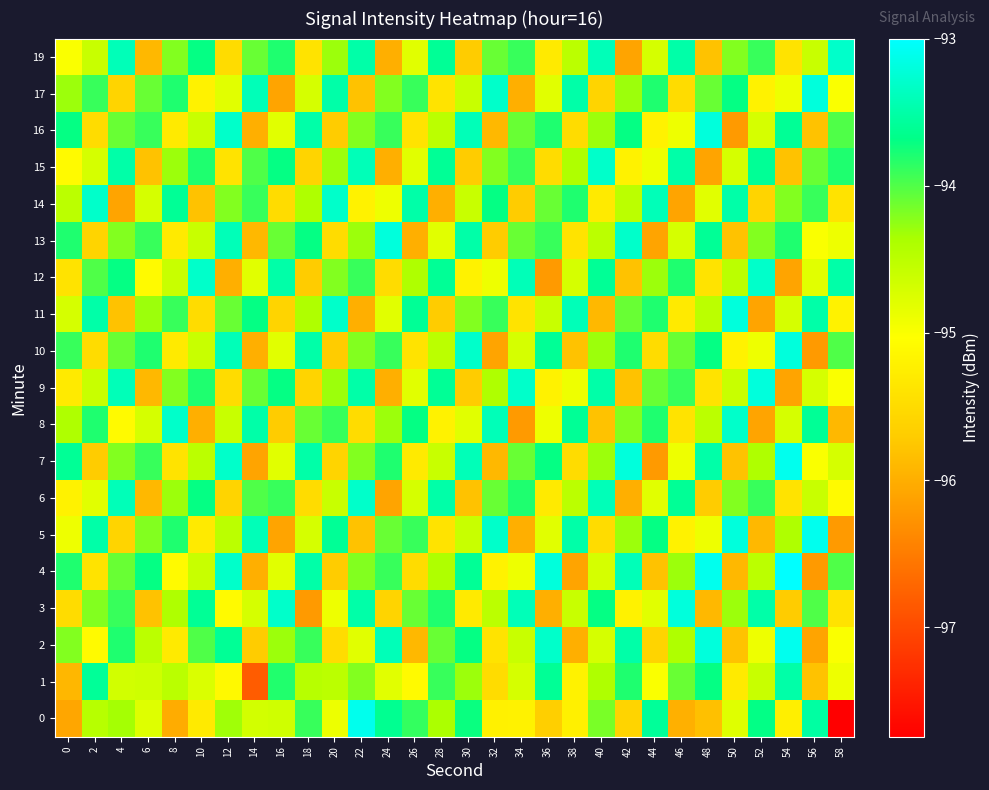

Which category has the highest value across all series?

54